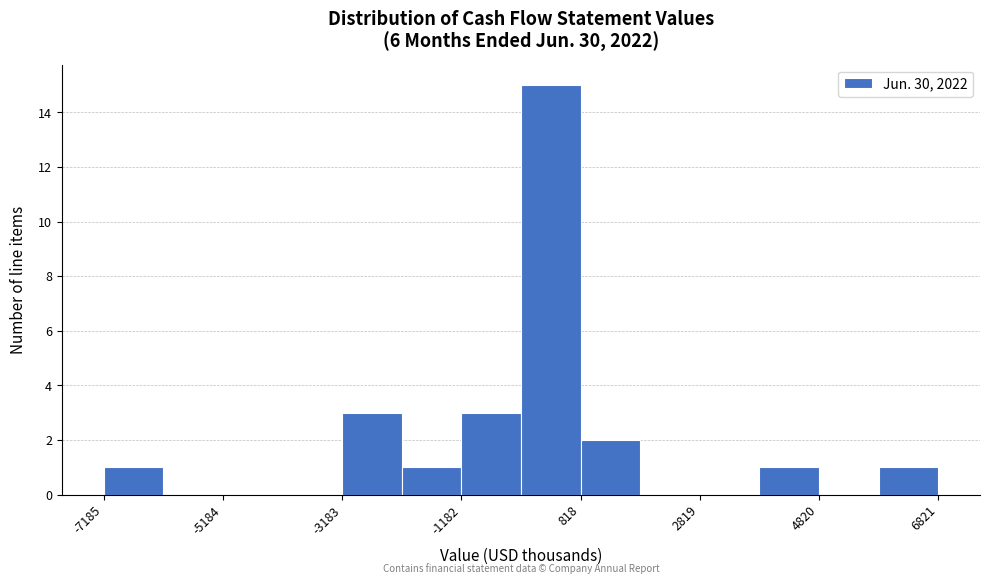

Read against the x-axis, roughly where is the centre of the tallest bar?

500